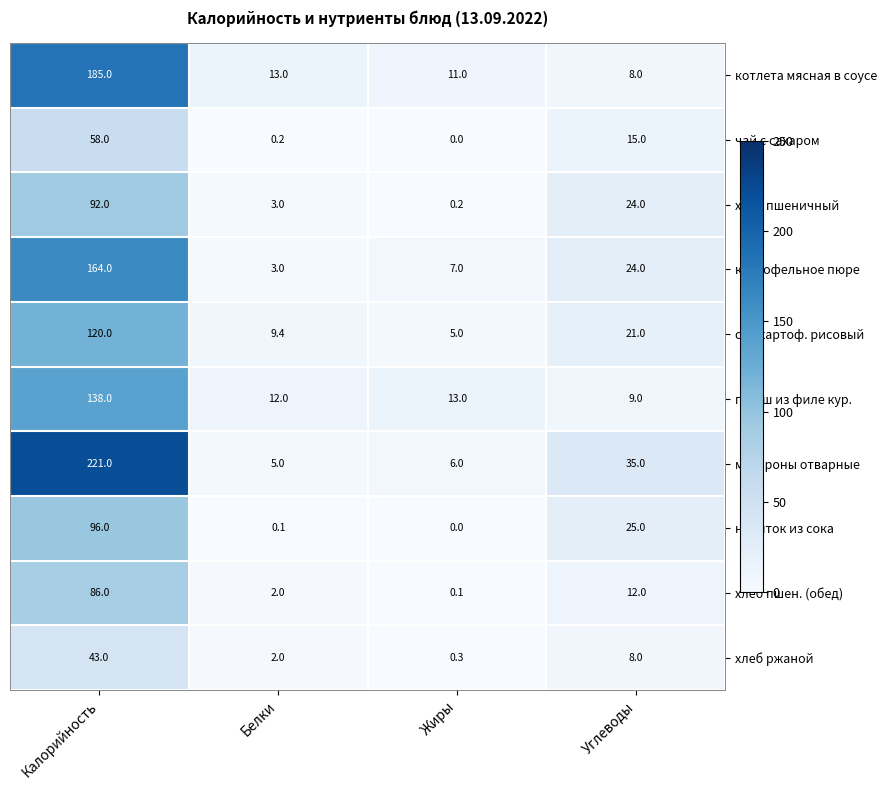

List the series in order of their peak value, lowest first.

хлеб ржаной, чай с сахаром, хлеб пшен. (обед), хлеб пшеничный, напиток из сока, суп картоф. рисовый, гуляш из филе кур., картофельное пюре, котлета мясная в соусе, макароны отварные